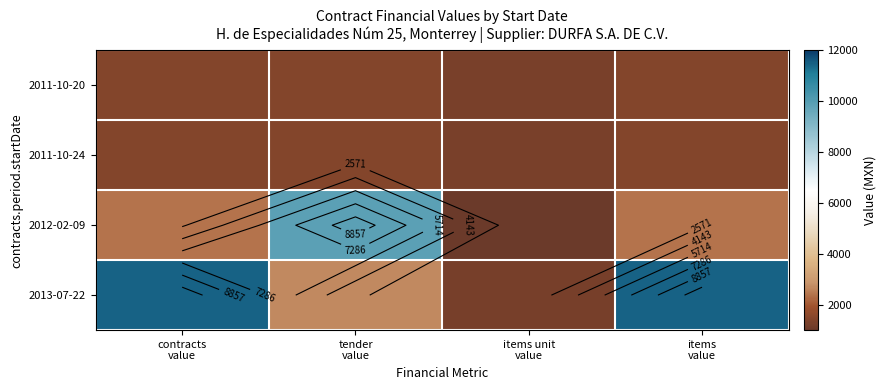

Which series has the widest spread of values?

2013-07-22